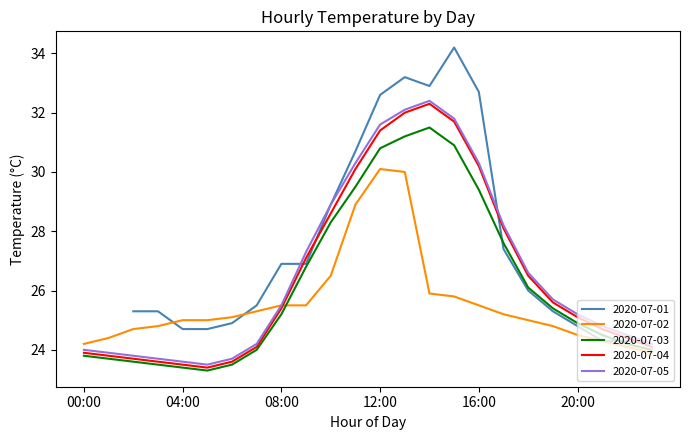

True or false: 2020-07-04 has more than 2 interior local peaks.

False